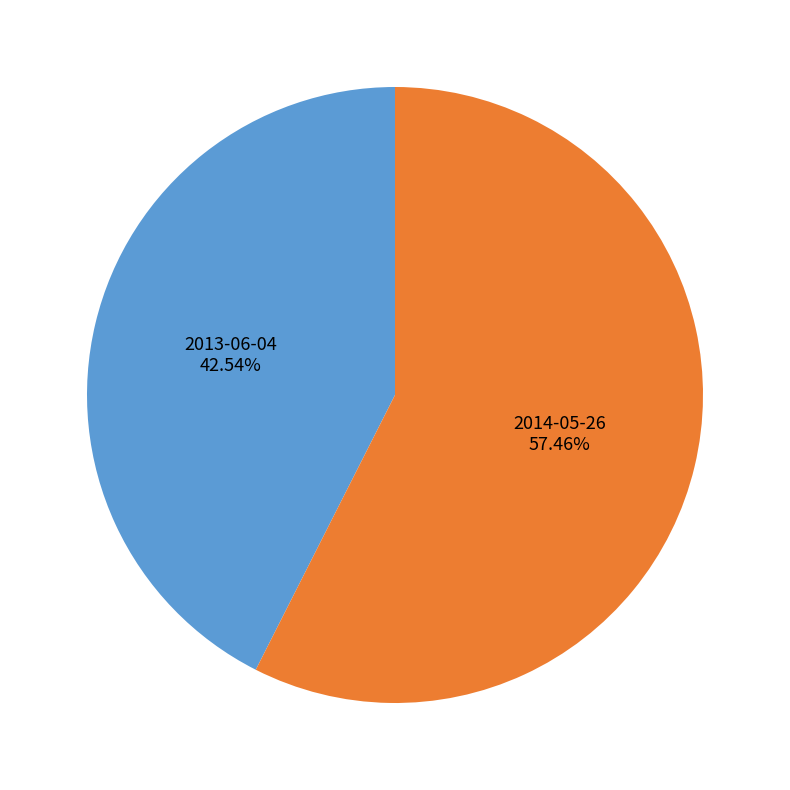

What is the ratio of the value at 2013-06-04 to the value at 2014-05-26?

0.7